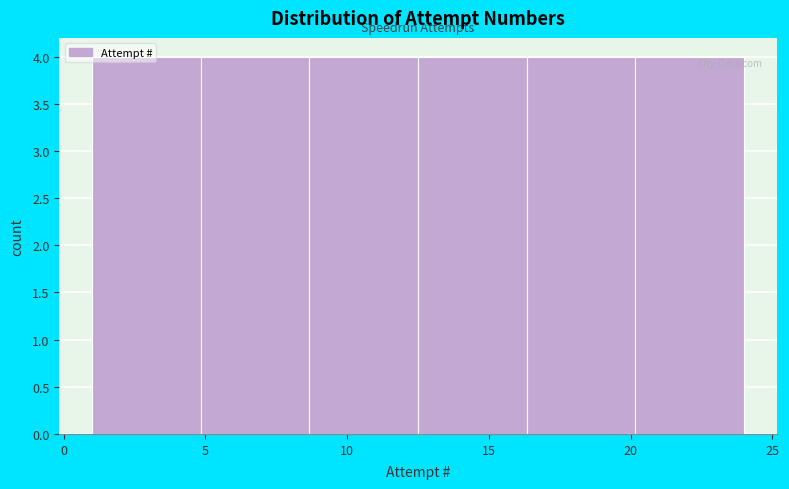

Reading left to right, transcribe this chart: for each bar, give the range it covers on the x-axis and its height. Neither the bar edges nor the heights are printed on the chart, so give them approximately, as read against the axes.

1.0 to 5.0: 4
5.0 to 8.5: 4
8.5 to 12.5: 4
12.5 to 16.5: 4
16.5 to 20.0: 4
20.0 to 24.0: 4